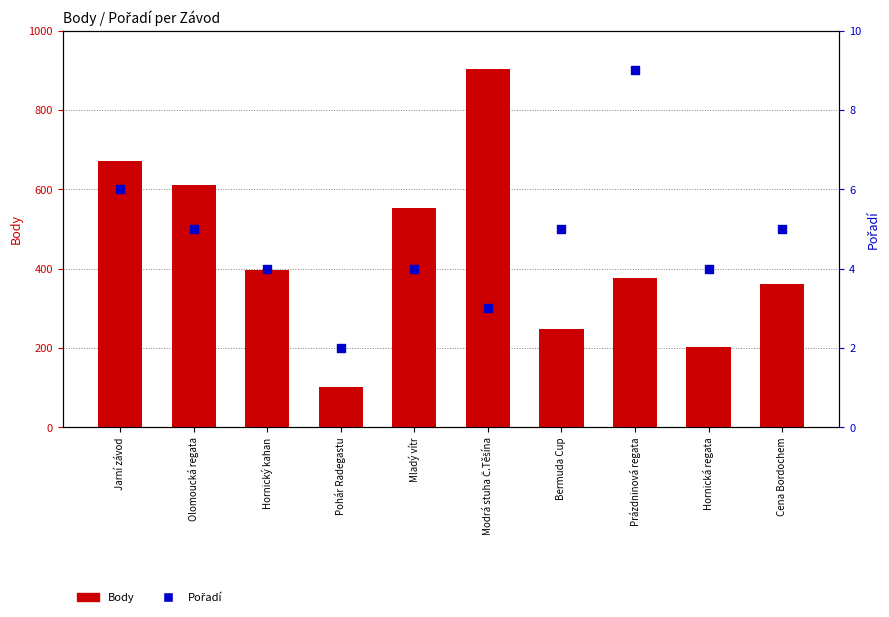

Which series reaches the maximum Y coordinate?

Body